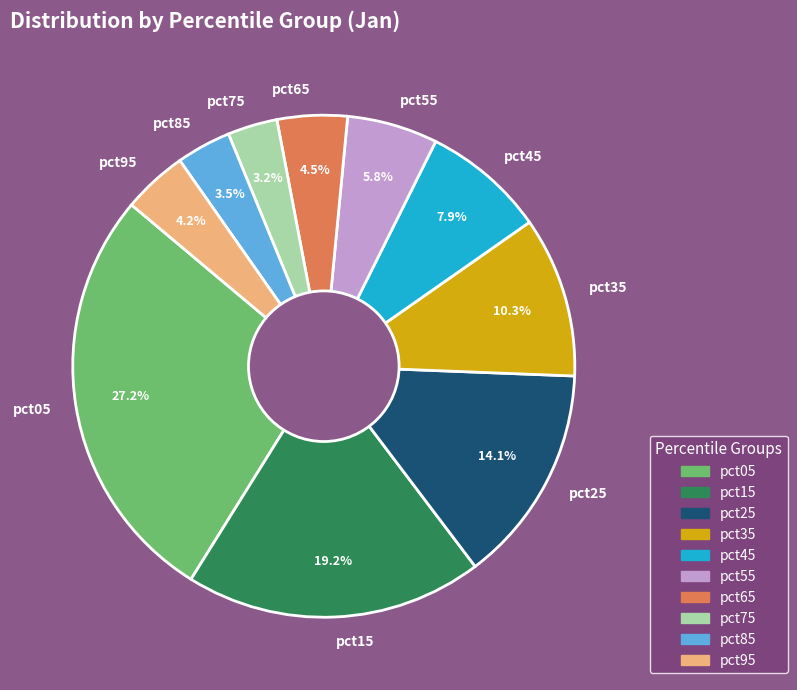

What portion of the pie excludes pct55?

94.2%